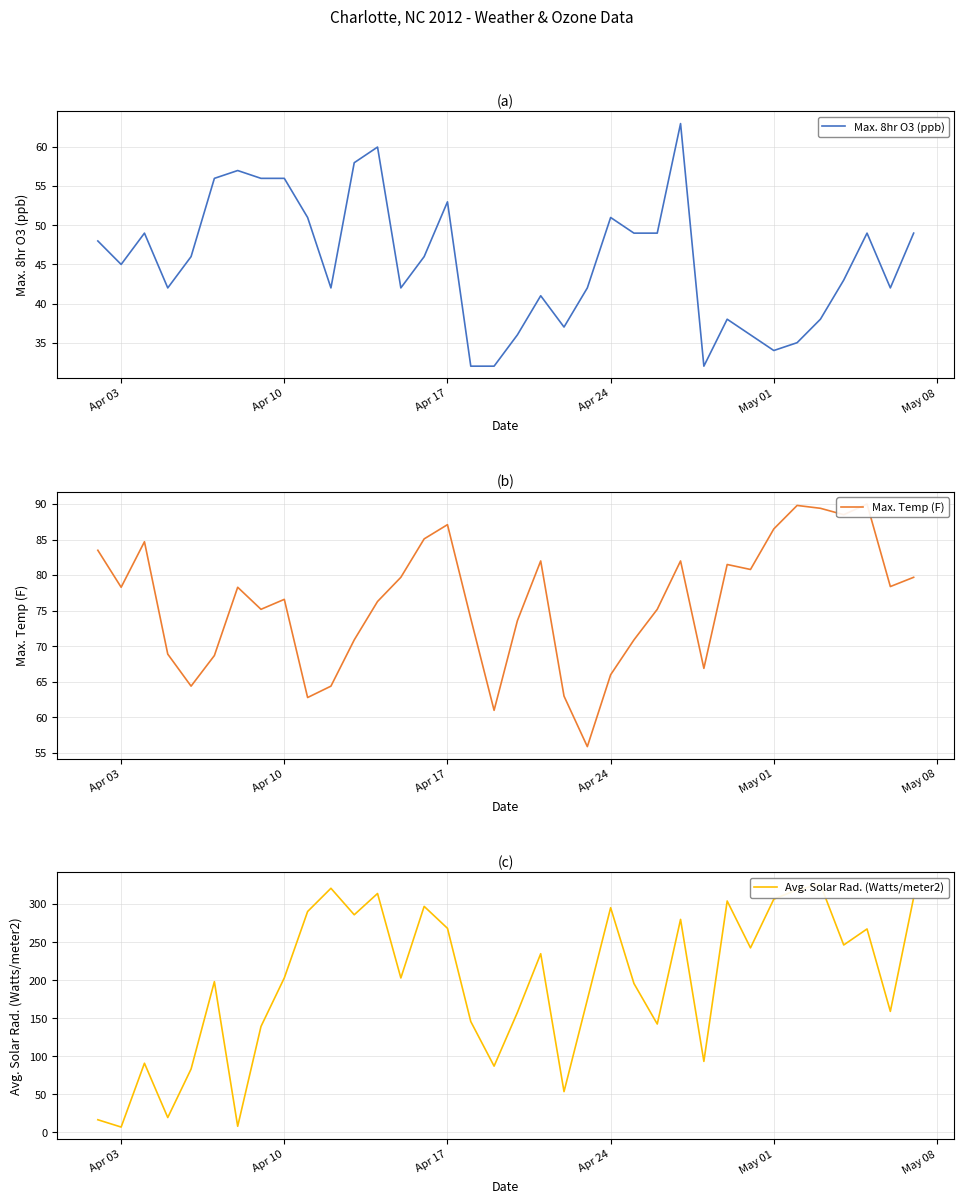

What is the maximum value for Max. 8hr O3 (ppb)?

63